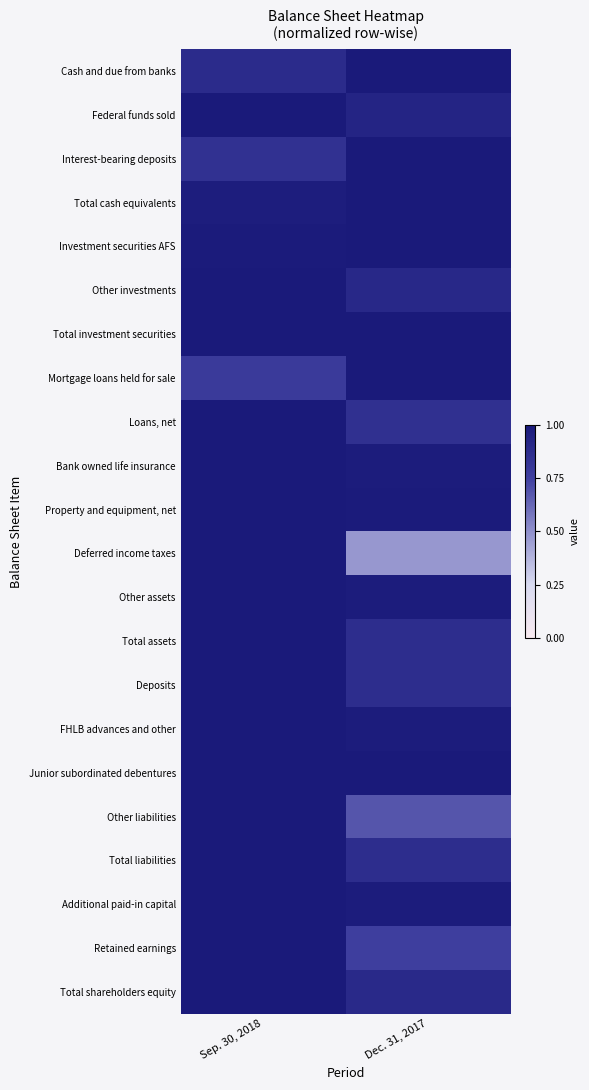

What is the total value across all series at Sep. 30, 2018?

21.5